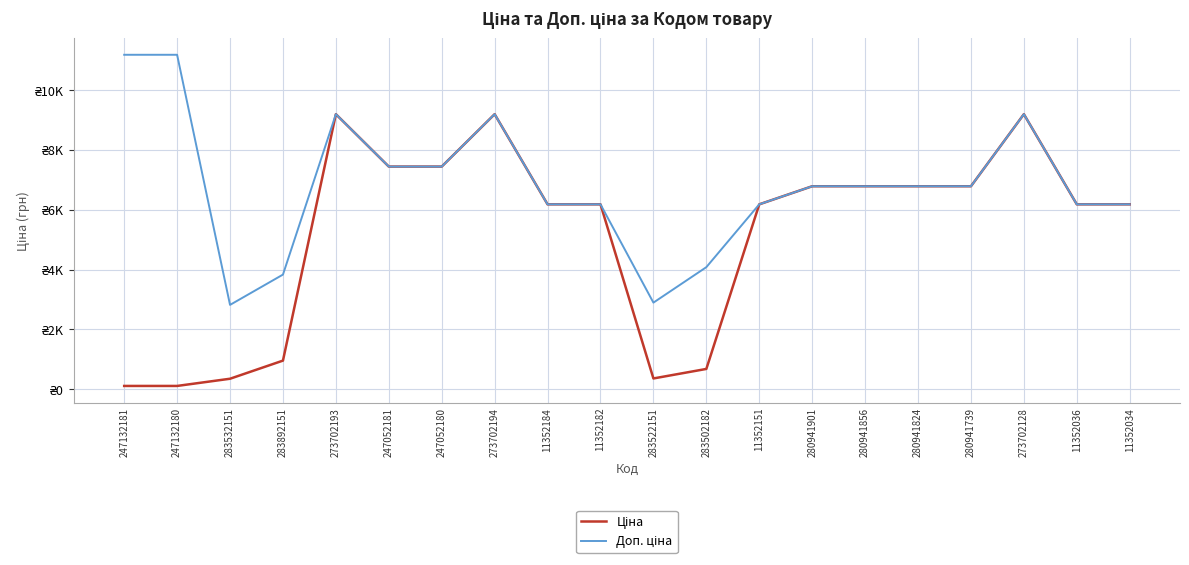

Does the chart display data point markers on the line(s)?

No